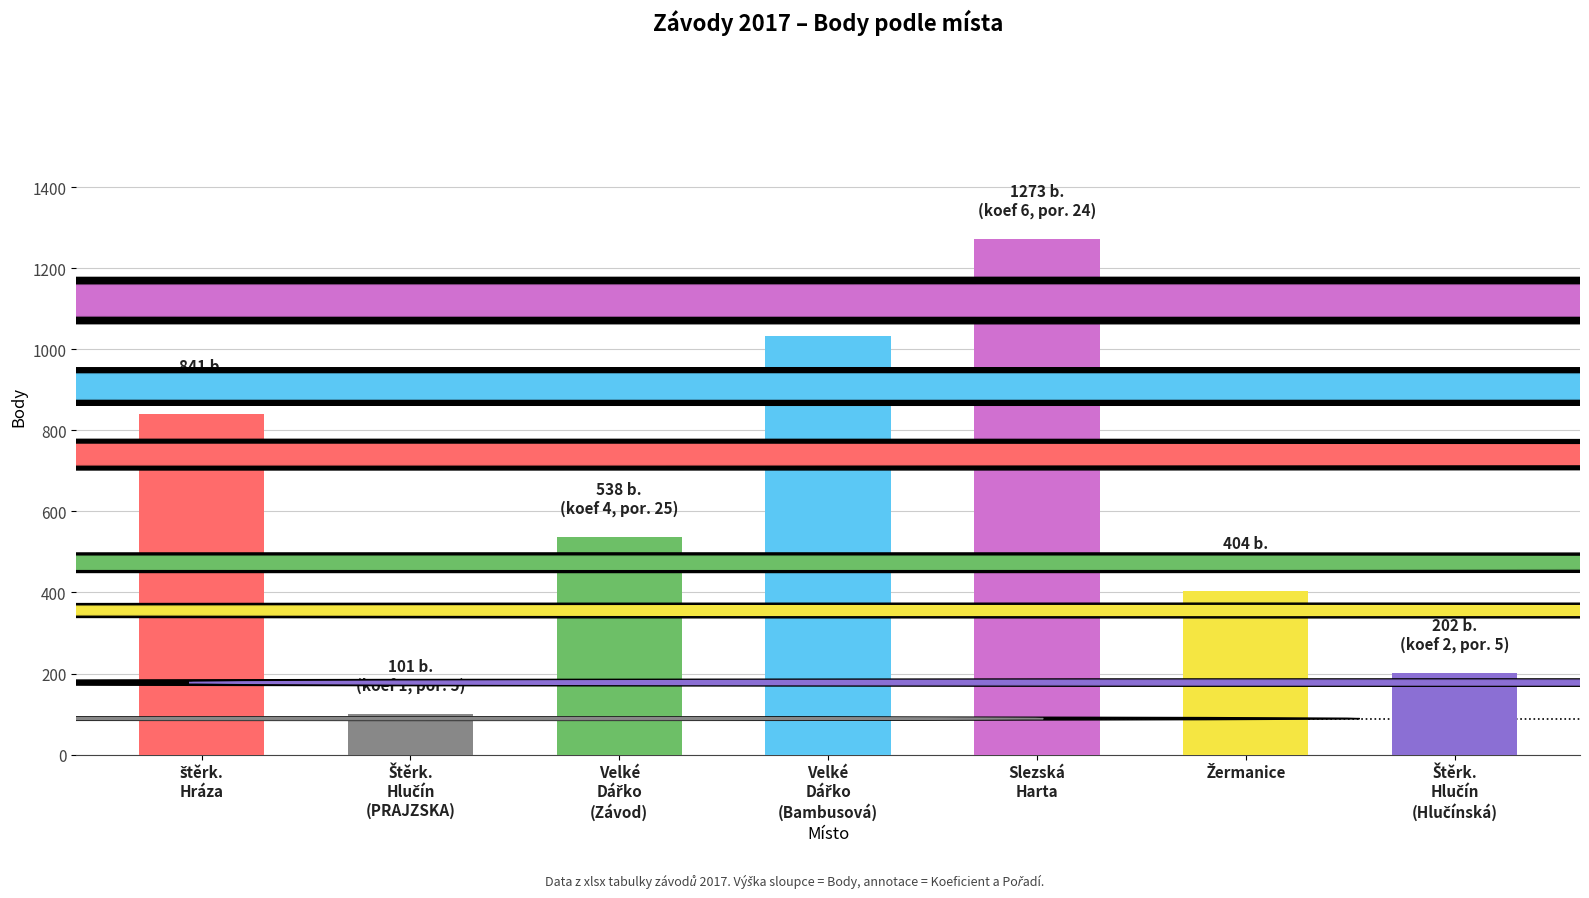

What is the difference between the maximum and minimum values?

1172